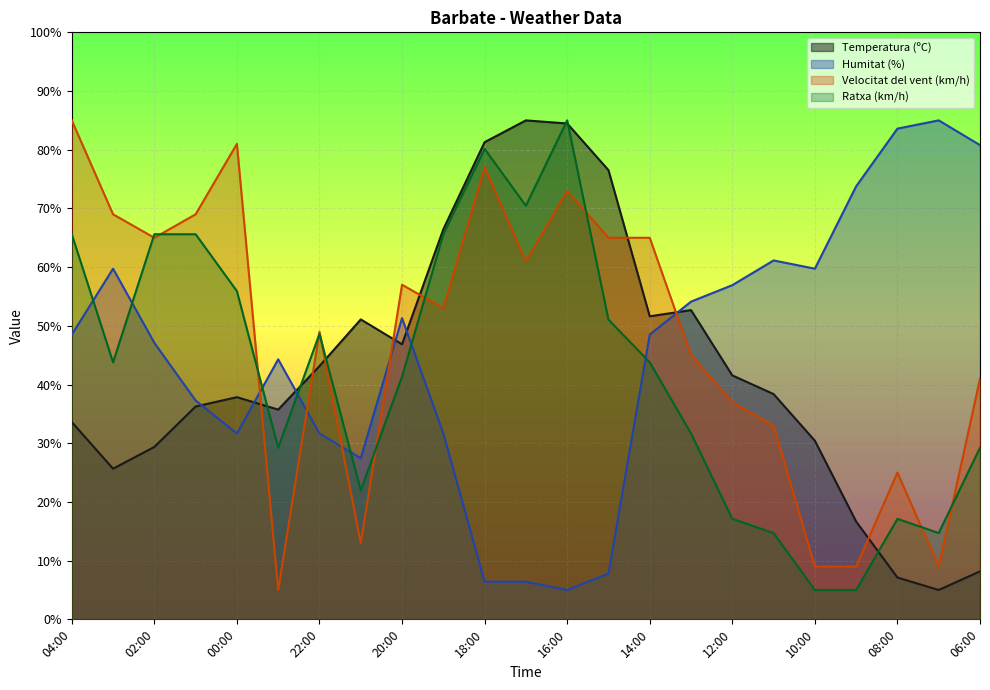

Between 23:00 and 16:00, which is larger?

16:00